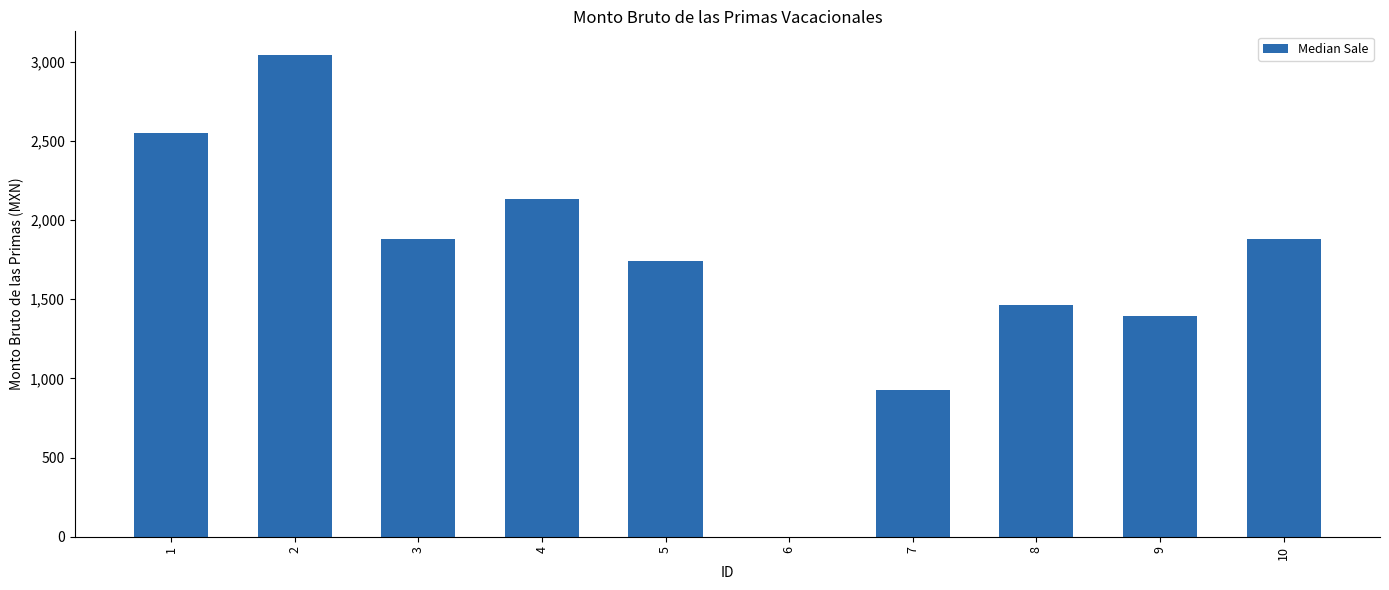

Does the chart contain stacked bars?

No